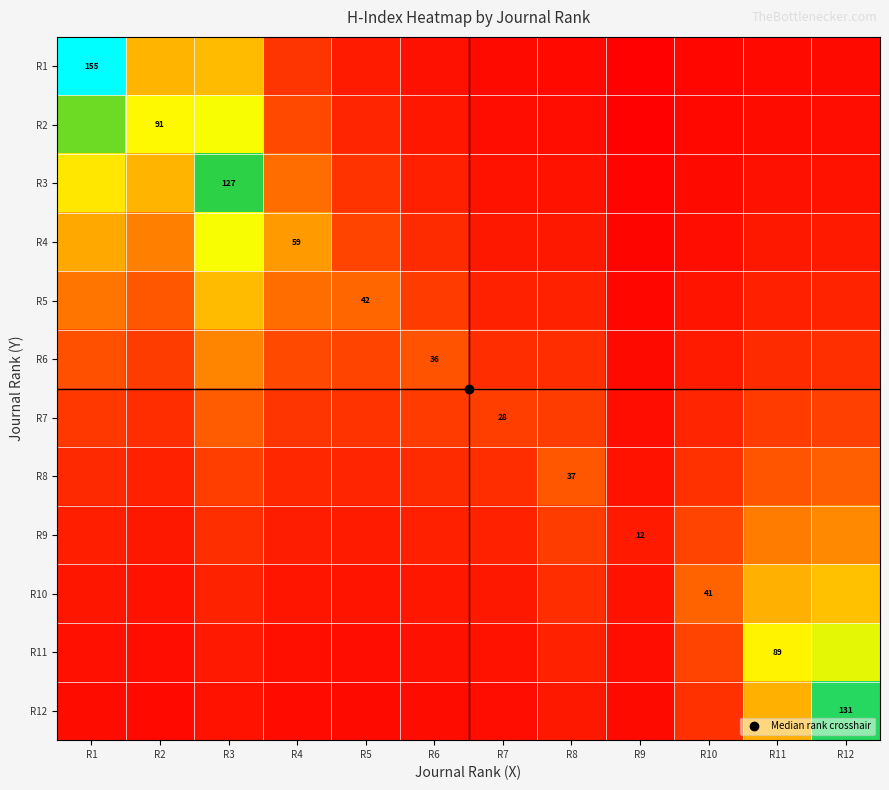

The value of R2 at R9 is 0.0. True or false?

False